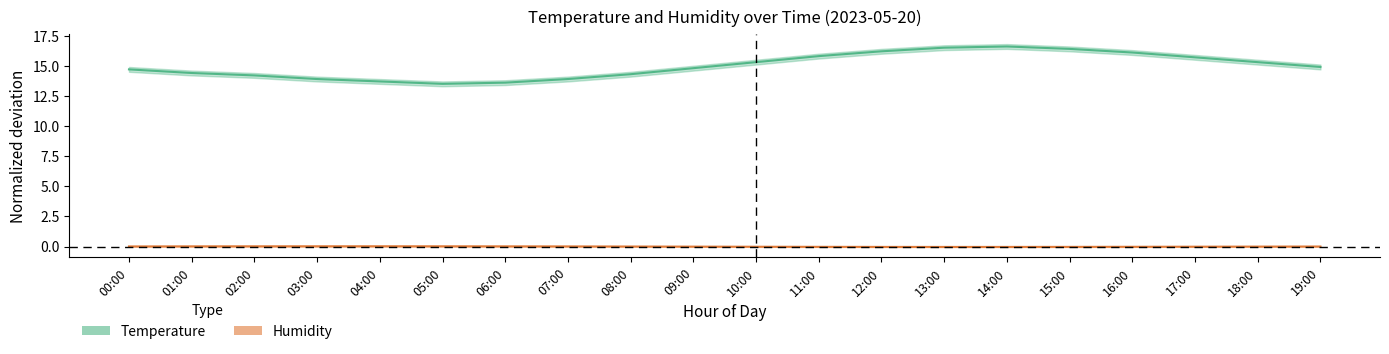

What is the difference between the Temperature values at 14:00 and 17:00?

0.9